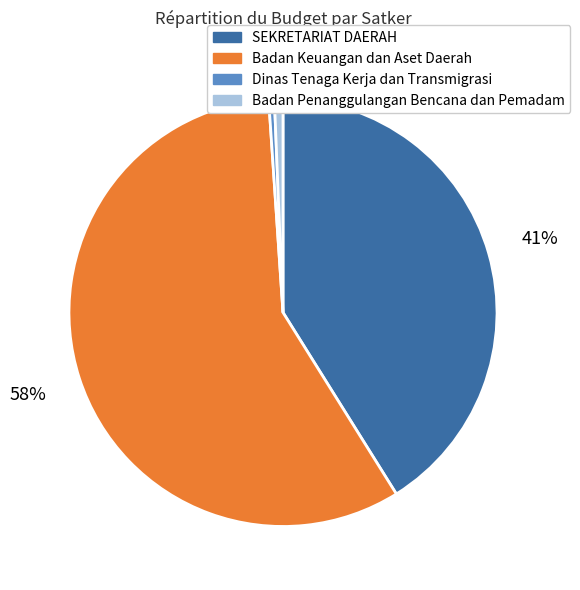

To the nearest percent, what percentage of the pie is SEKRETARIAT DAERAH?

41%